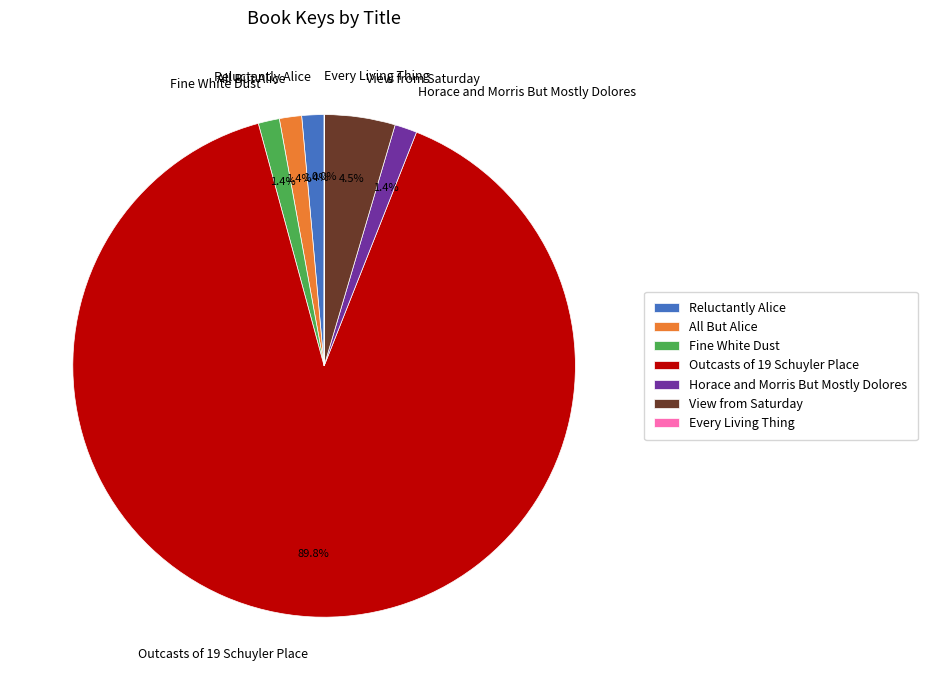

Is there a majority slice in this chart?

Yes